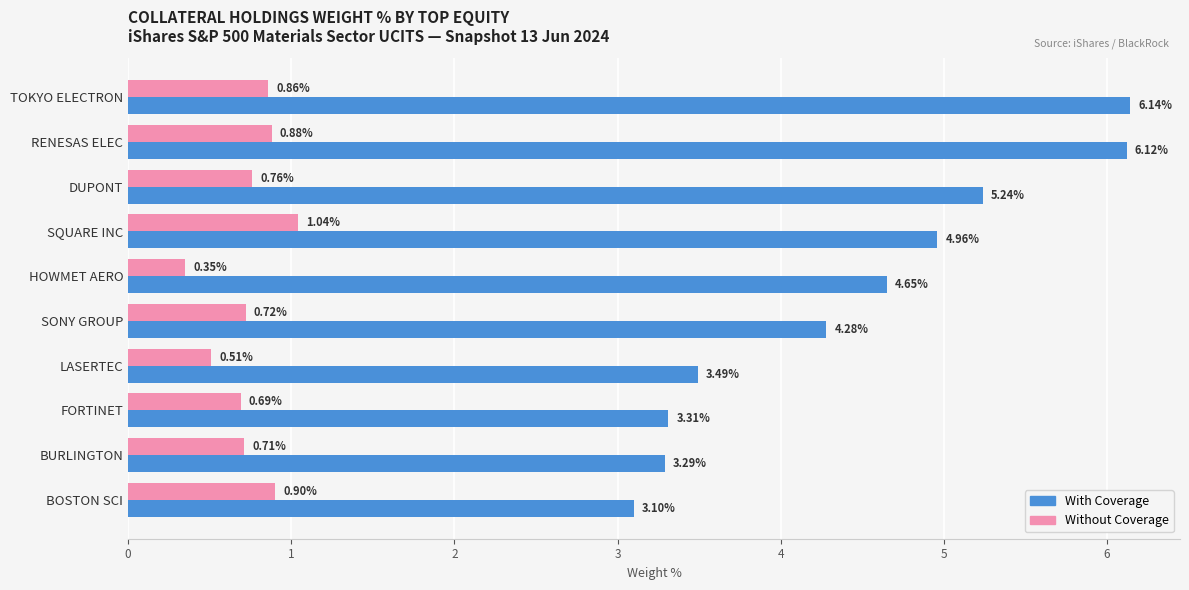

Which category has the highest value across all series?

TOKYO ELECTRON